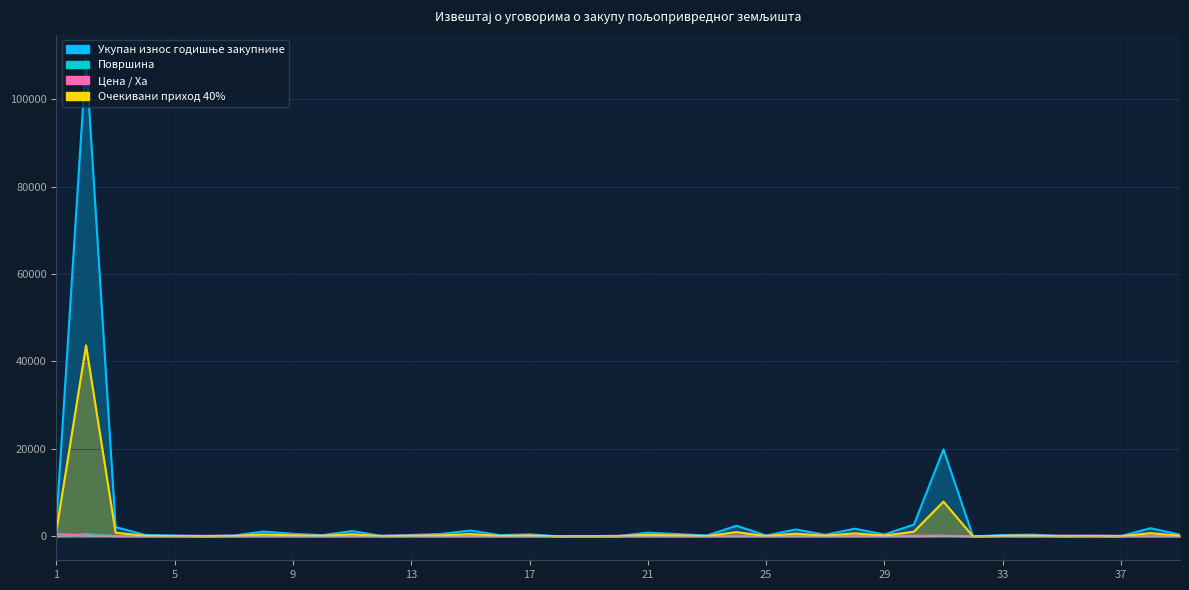

How many times do Очекивани приход 40% and Цена / Ха cross each other?

17